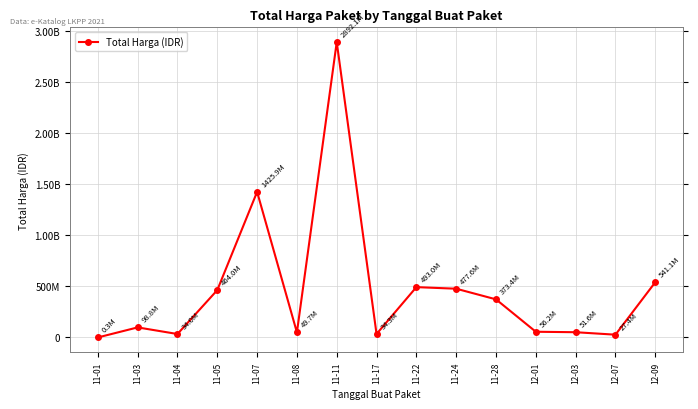

Is it true that the value at 12-07 is 37681695?

False